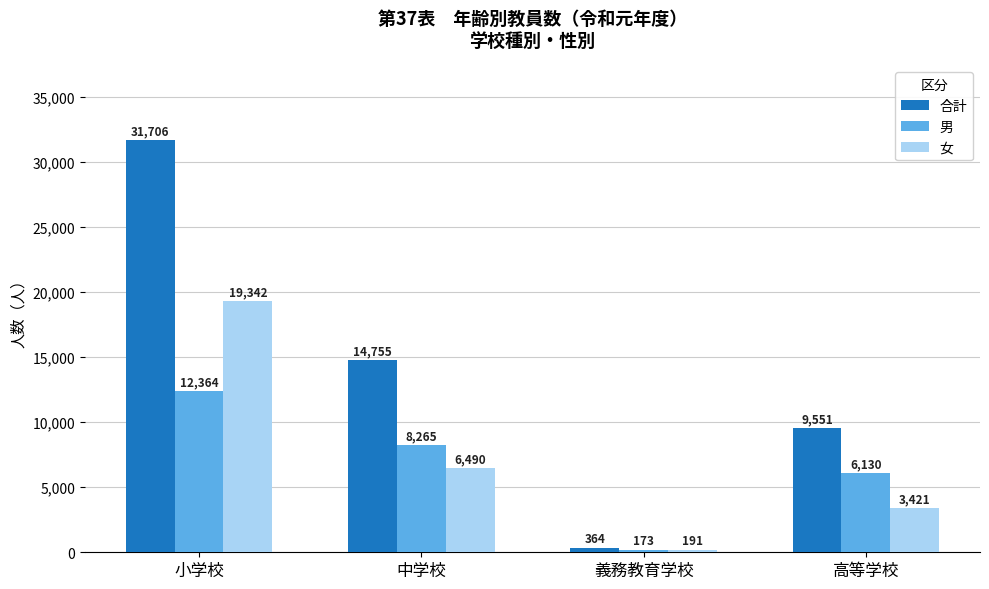

Reading left to right, list all the values displayed in this chart.

合計: 小学校=31706	中学校=14755	義務教育学校=364	高等学校=9551
男: 小学校=12364	中学校=8265	義務教育学校=173	高等学校=6130
女: 小学校=19342	中学校=6490	義務教育学校=191	高等学校=3421